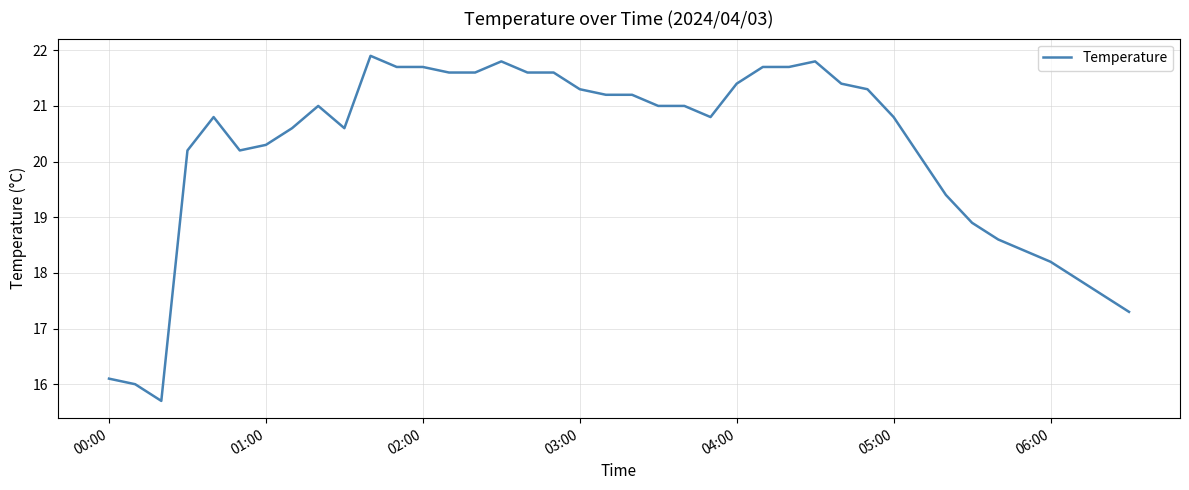

What is the greatest value displayed?

21.9